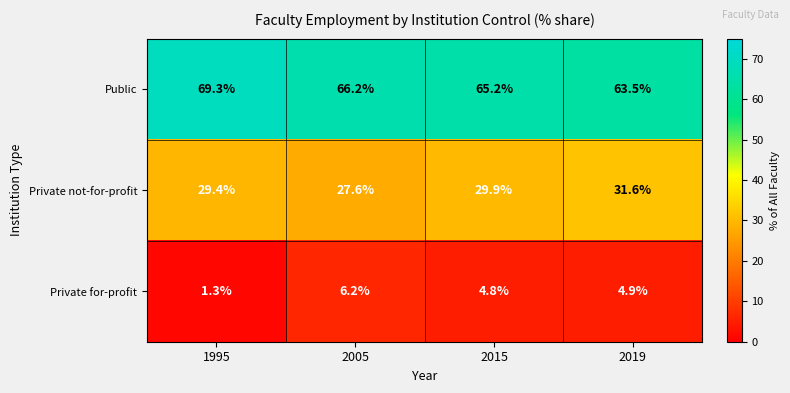

Is it true that Private for-profit equals 3.0 at 2019?

False